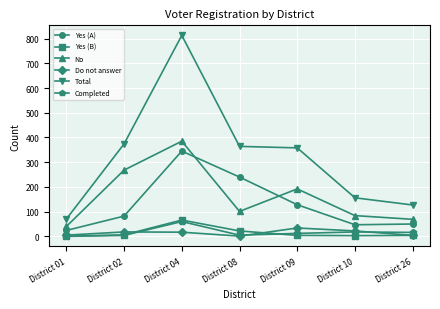

True or false: Total has a value of 156 at District 10.

True